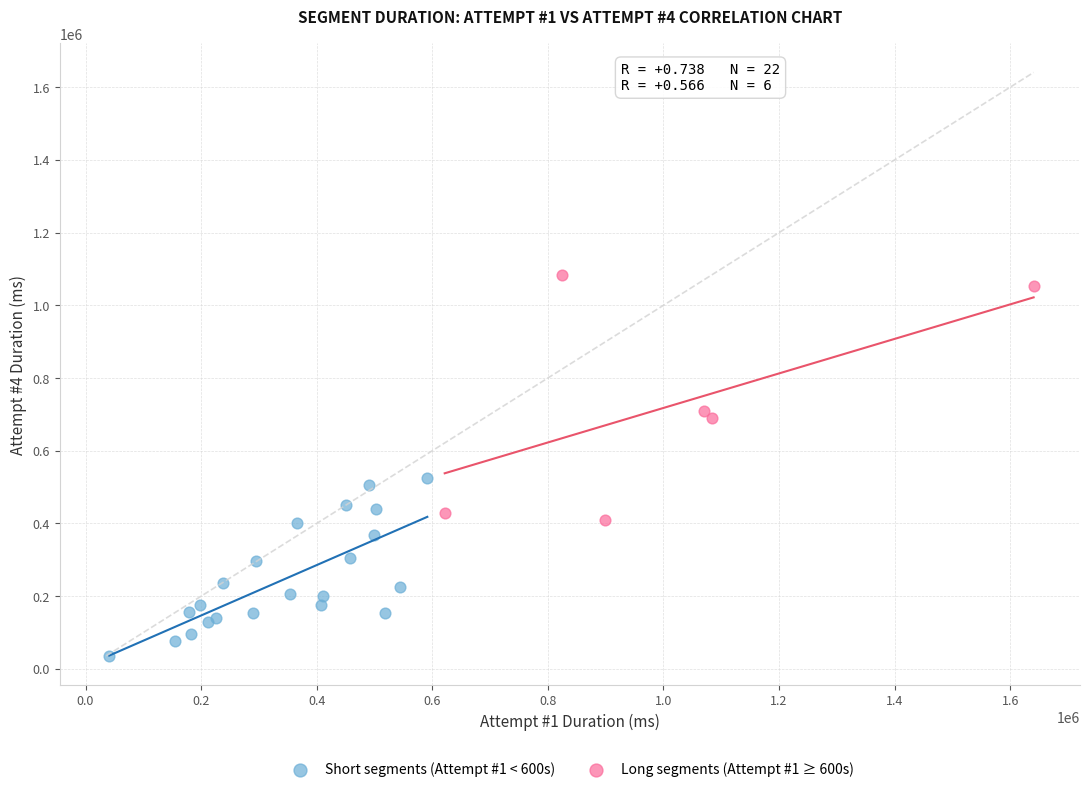

Which series reaches the minimum Y coordinate?

Short segments (Attempt #1 < 600s)